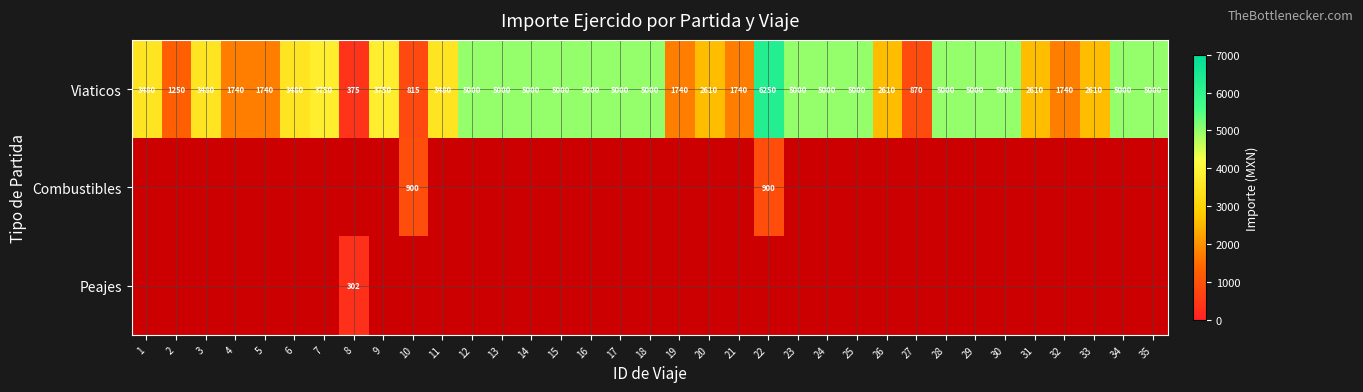

Read the Viaticos value at 6.

3480